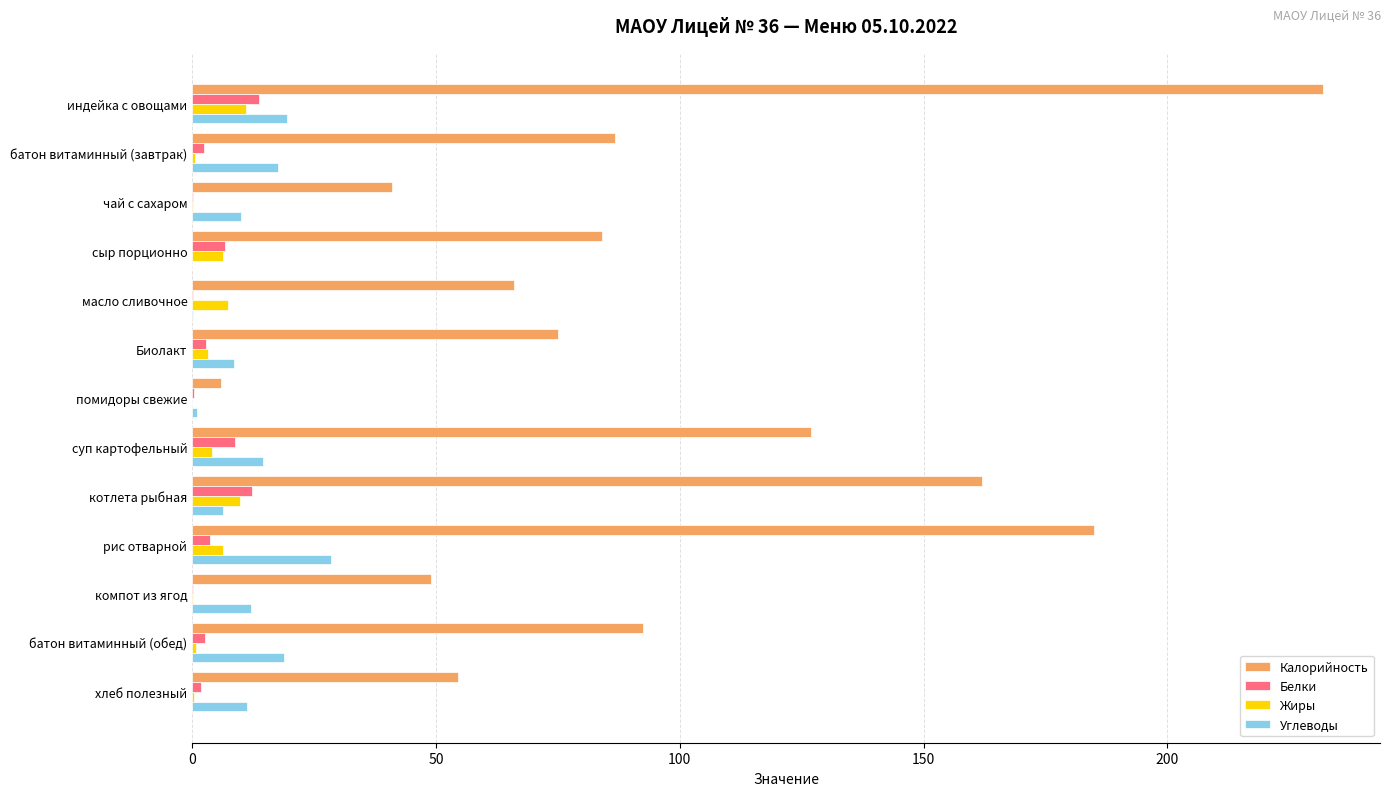

Where is Калорийность nearest to the value 119?

суп картофельный